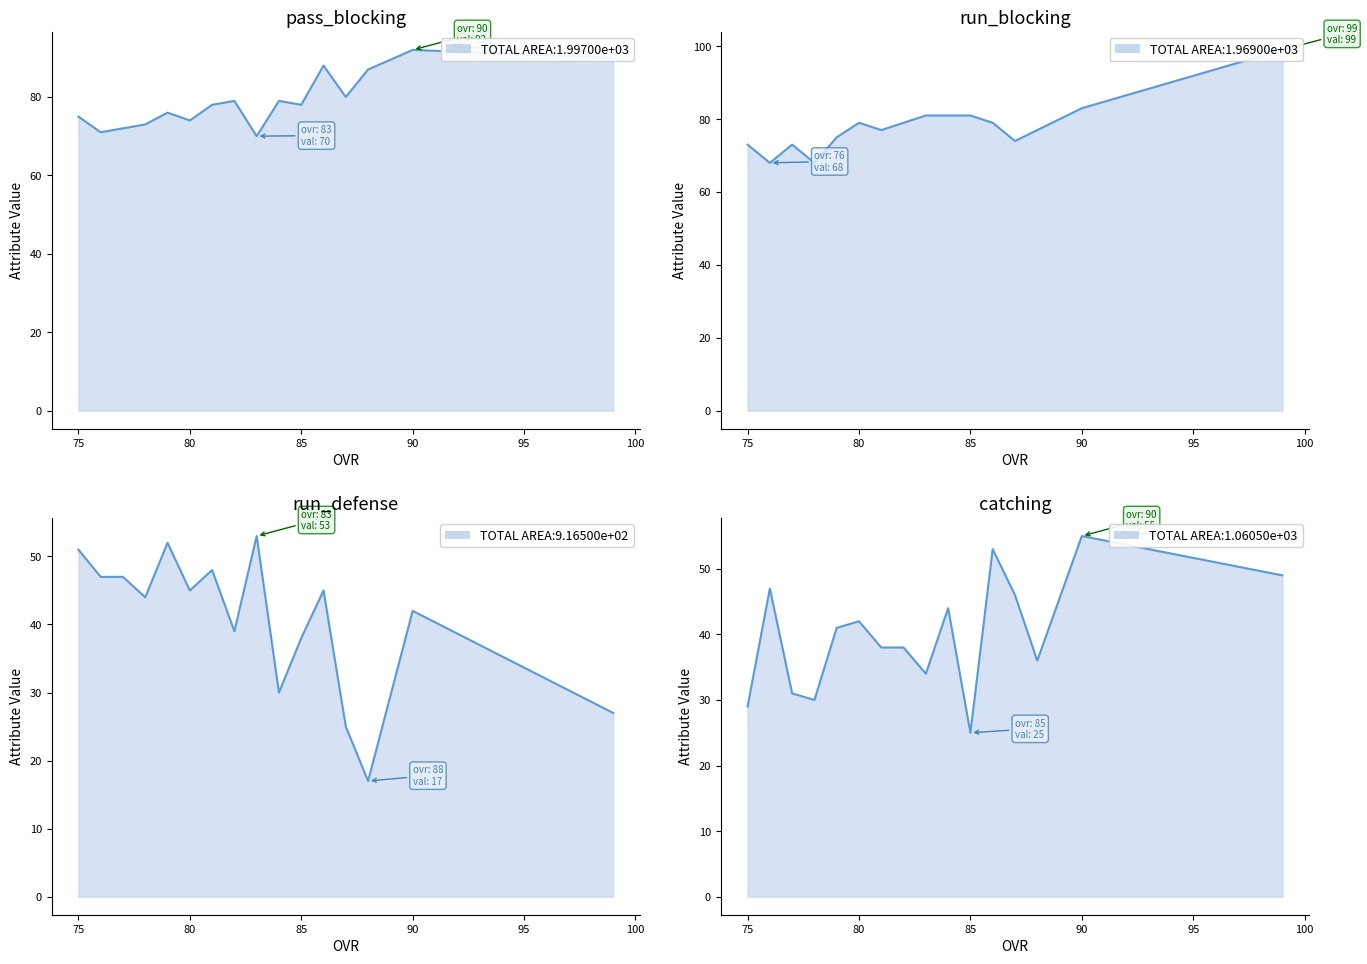

What is the difference between the highest and lowest values at 77?

42